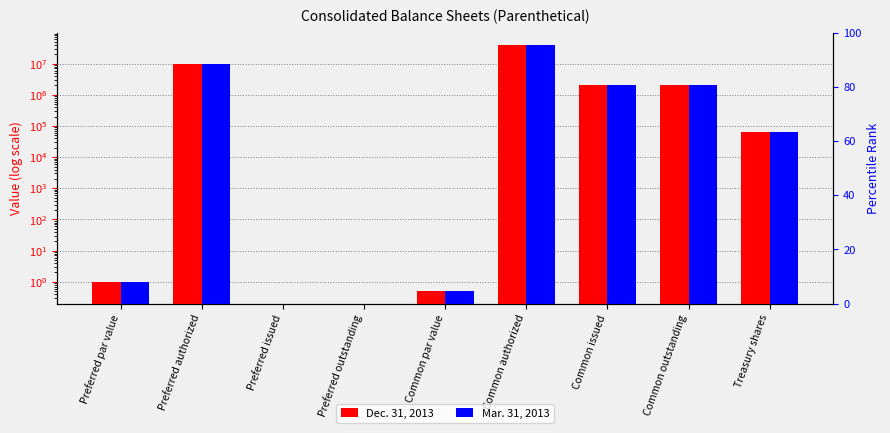

Count the number of categories in the chart.

9